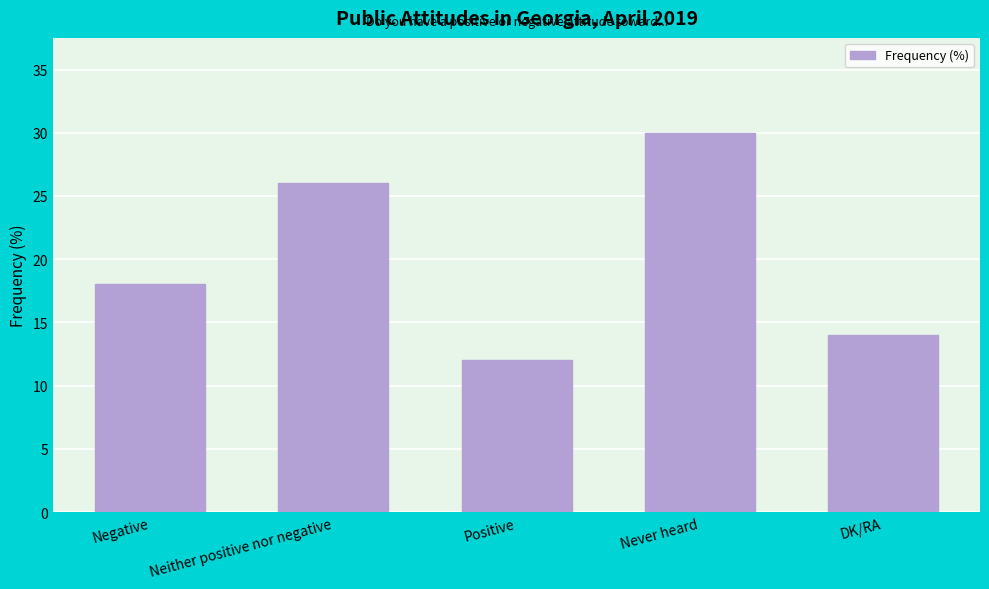

How many data points does each series have?

5